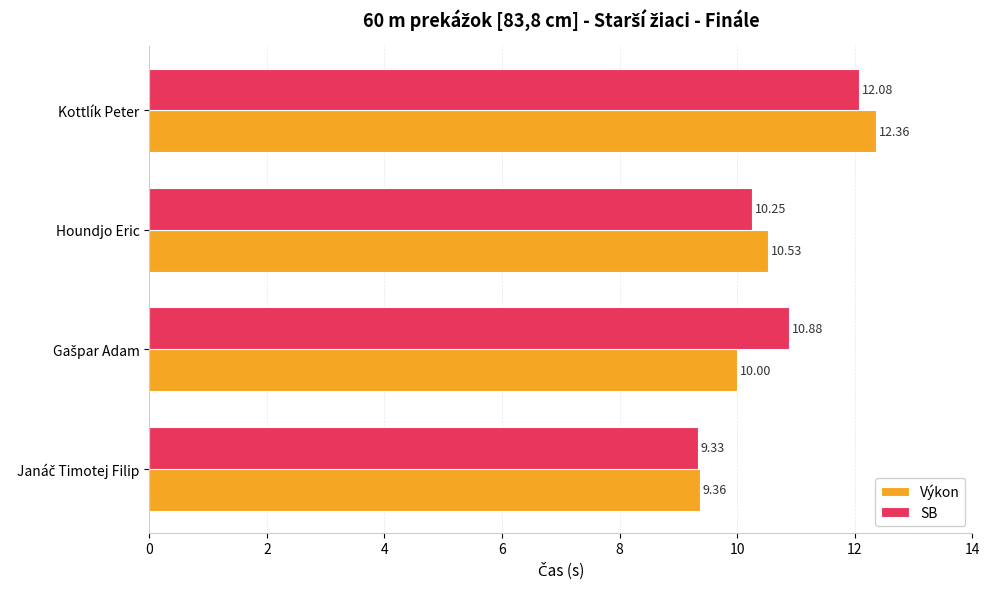

At which label does Výkon reach its peak?

Kottlík Peter